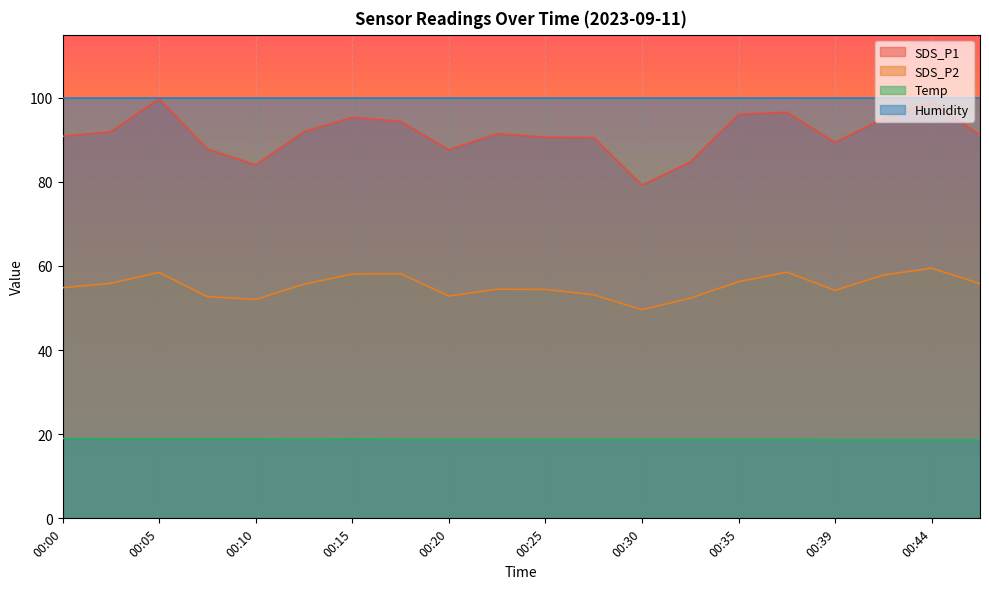

Rank the series at 00:39 from highest to lowest value.

Humidity, SDS_P1, SDS_P2, Temp